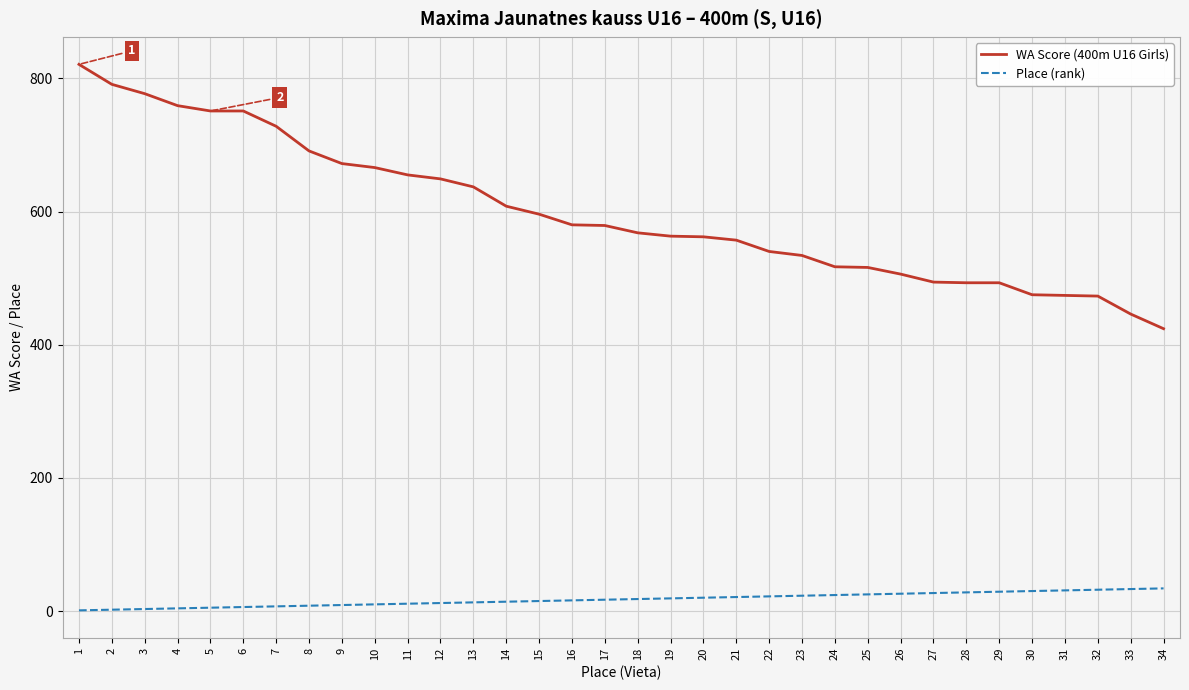

What is the greatest value displayed?

821